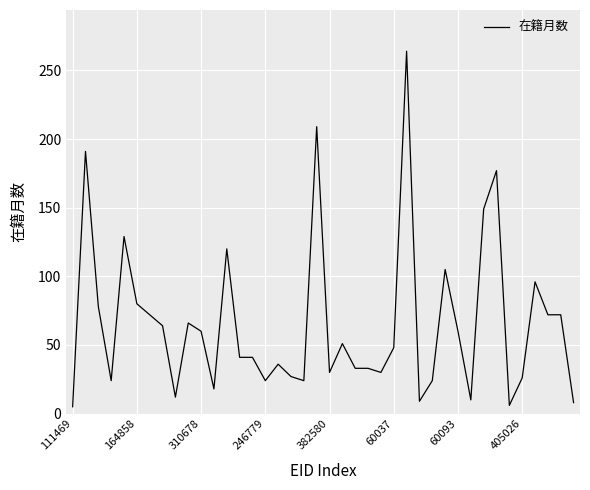

What is the difference between the maximum and minimum values?

259